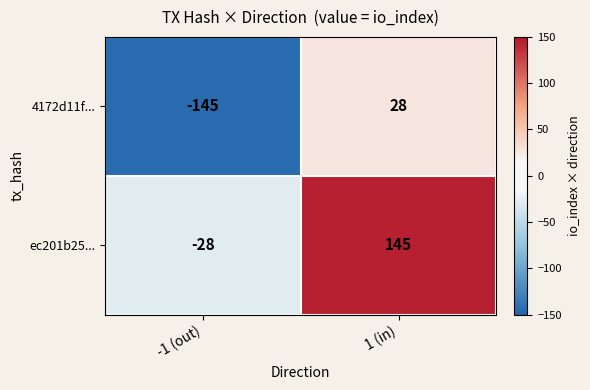

At which category is the sum across all series the highest?

1 (in)